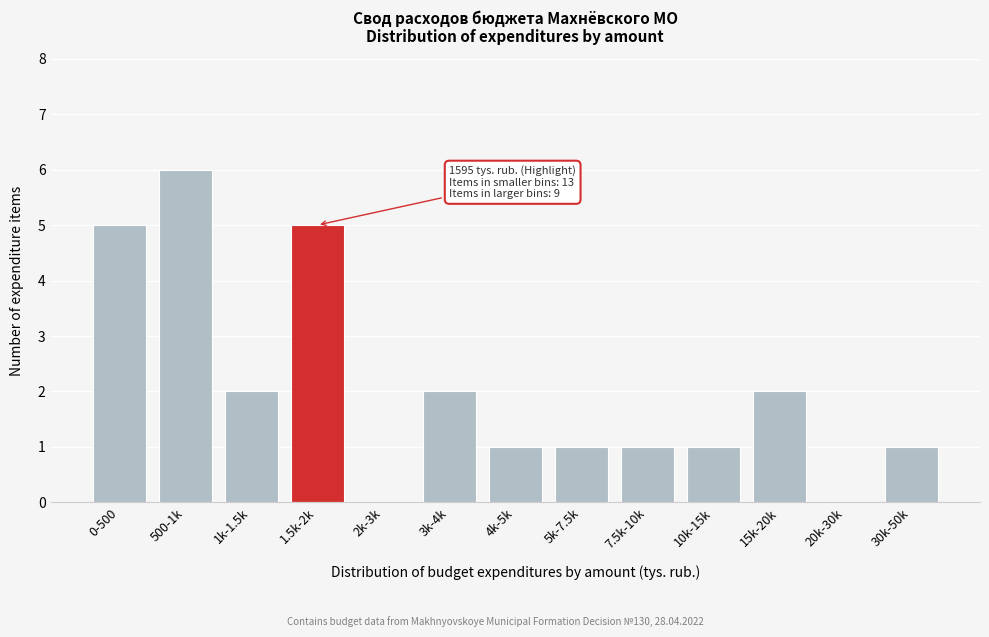

Reading left to right, extract all data points from this chart.

0-500=5	500-1k=6	1k-1.5k=2	1.5k-2k=5	2k-3k=0	3k-4k=2	4k-5k=1	5k-7.5k=1	7.5k-10k=1	10k-15k=1	15k-20k=2	20k-30k=0	30k-50k=1